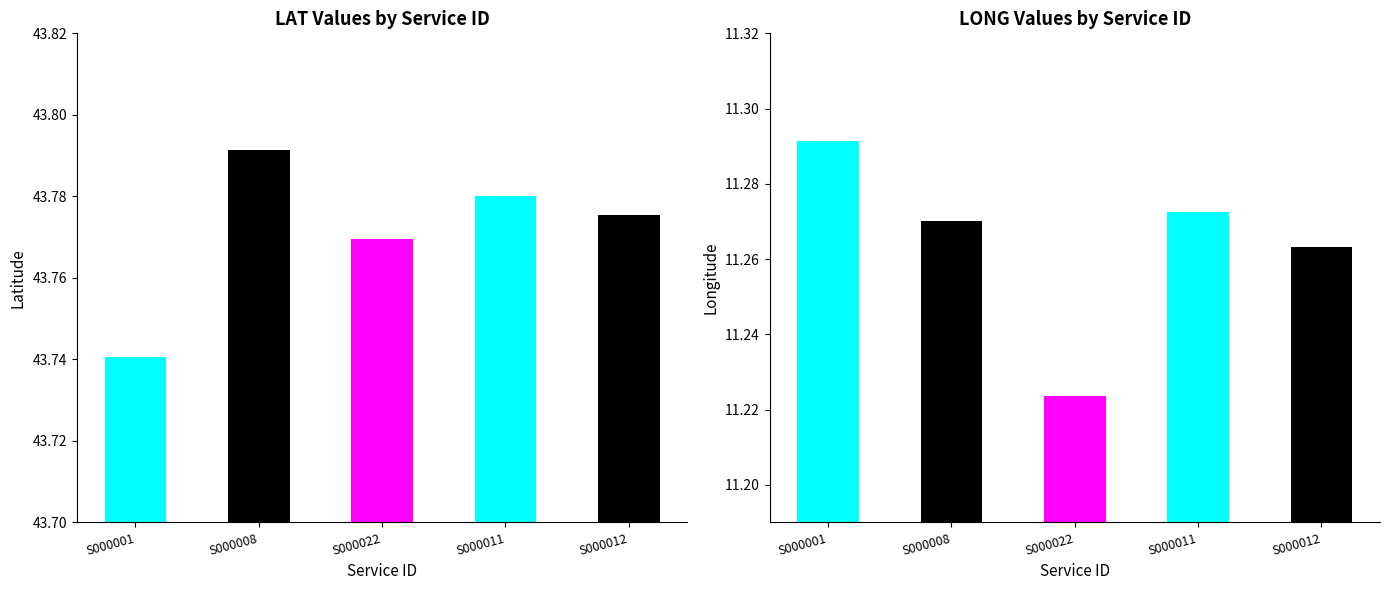

Reading left to right, transcribe all the data shown in this chart.

LAT: 43.7	43.8	43.8	43.8	43.8
LONG: 11.3	11.3	11.2	11.3	11.3